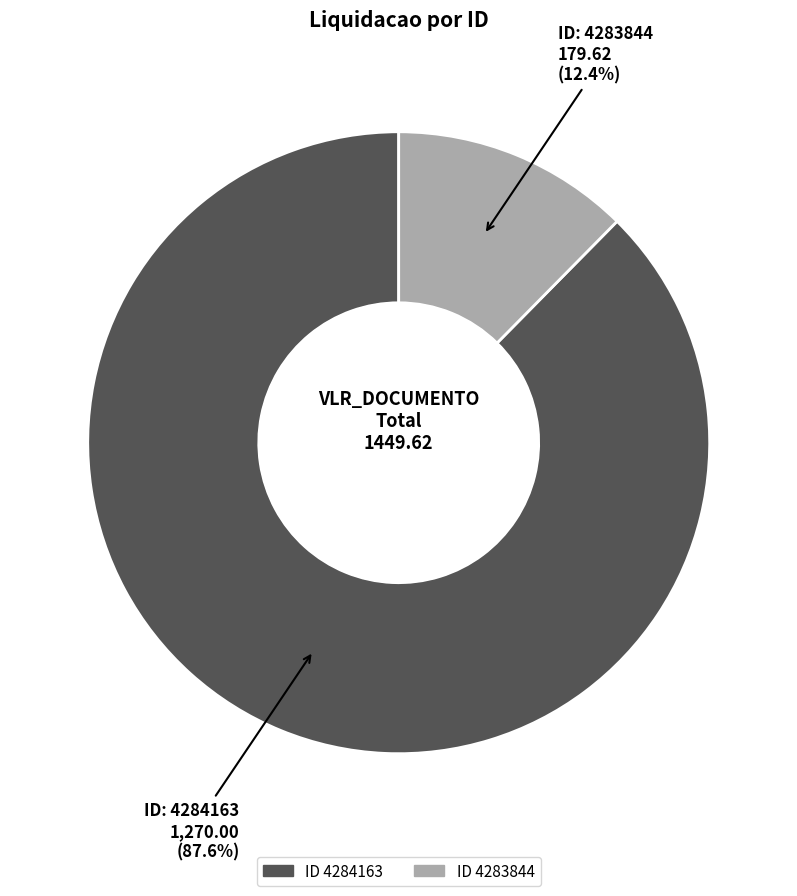

Count the number of slices in the pie.

2